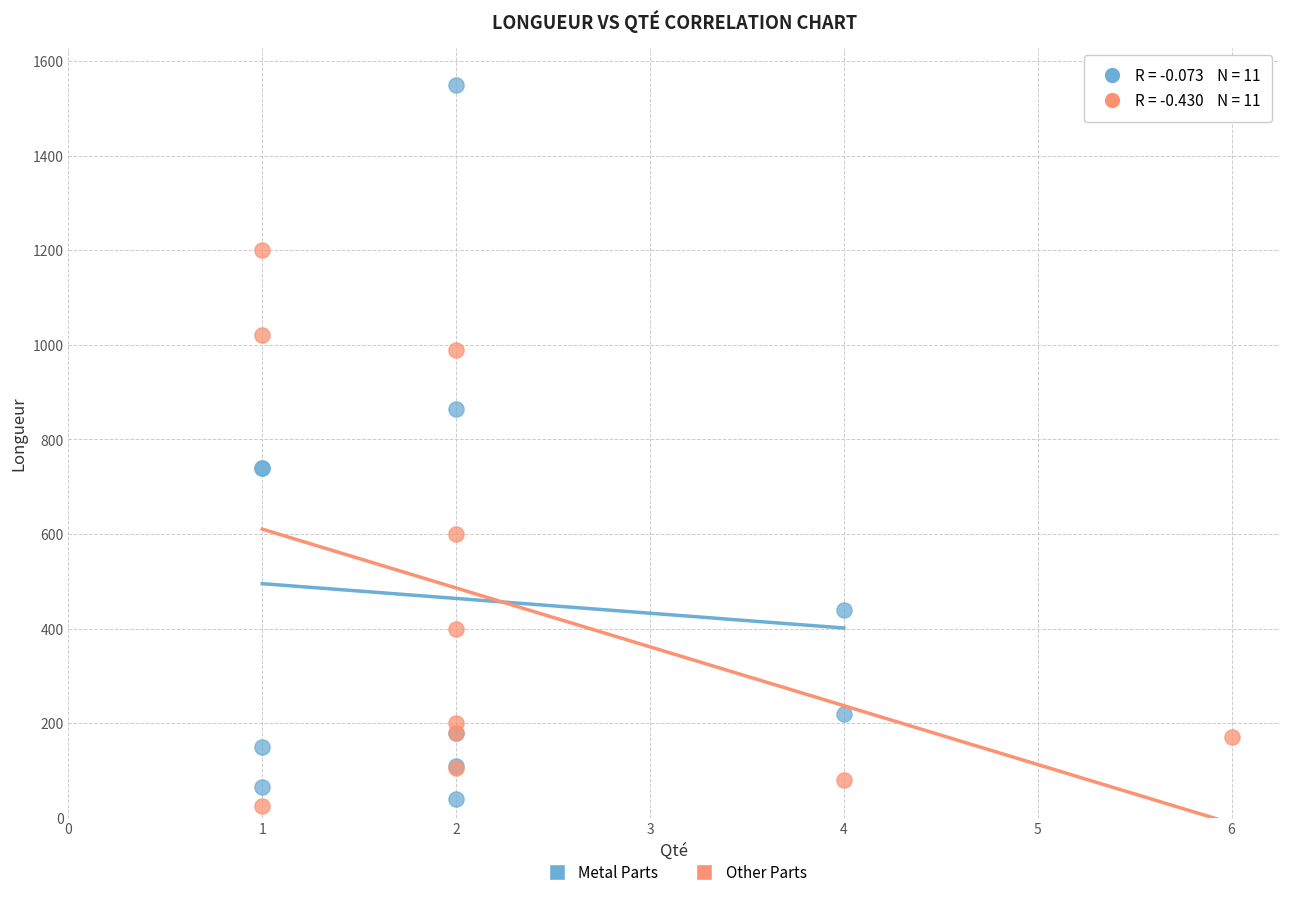

Which series contains the lowest Y value?

Other Parts